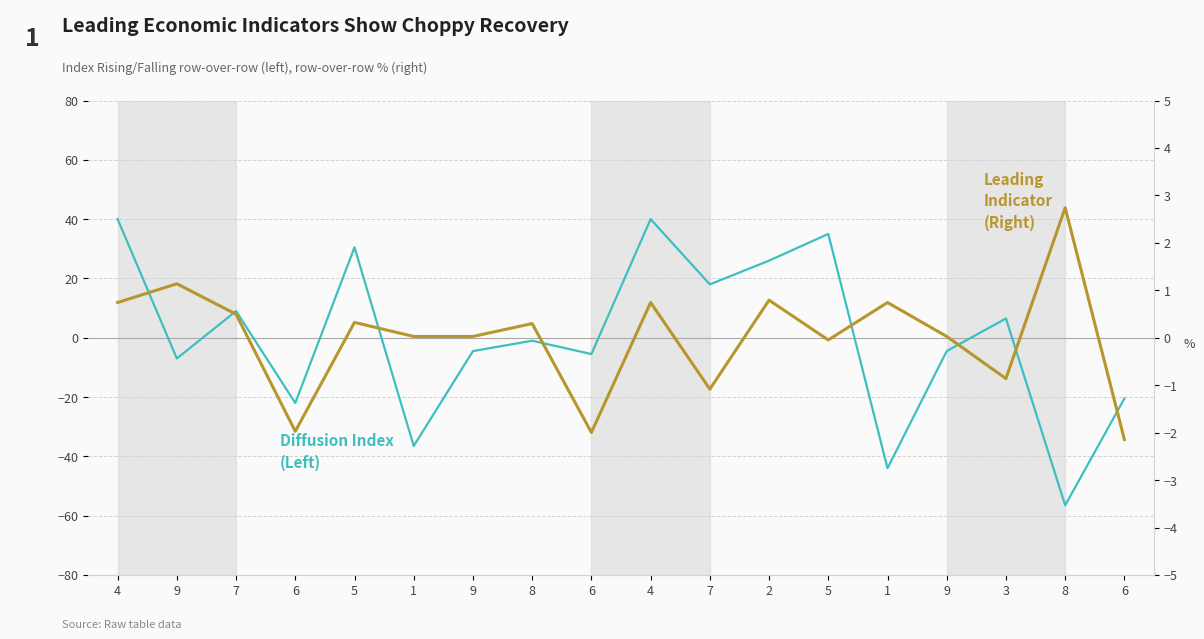

Is this an area chart (filled region under the line)?

No